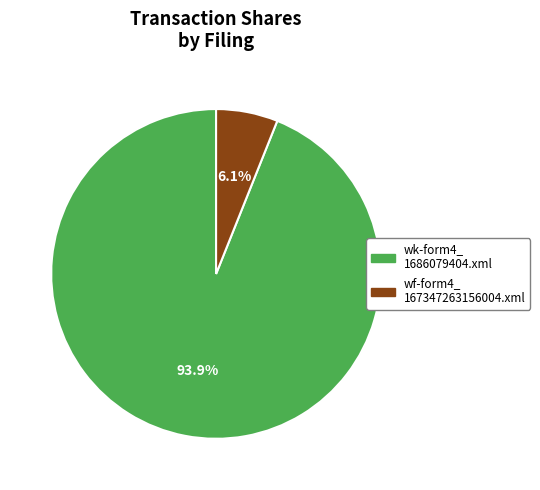

Is there a majority slice in this chart?

Yes